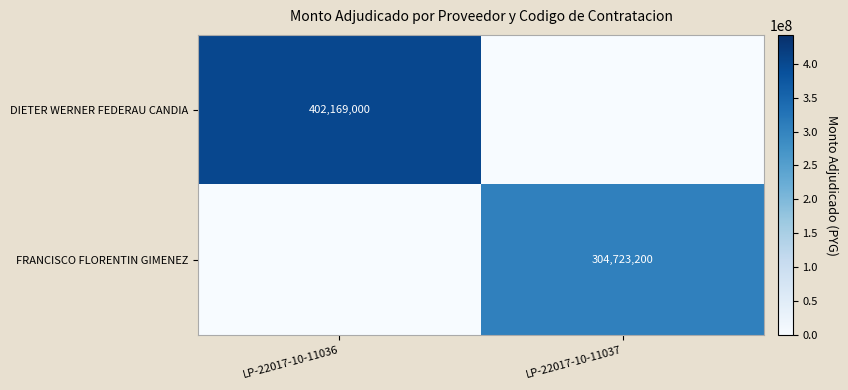

The value of DIETER WERNER FEDERAU CANDIA at LP-22017-10-11036 is 402169000. True or false?

True